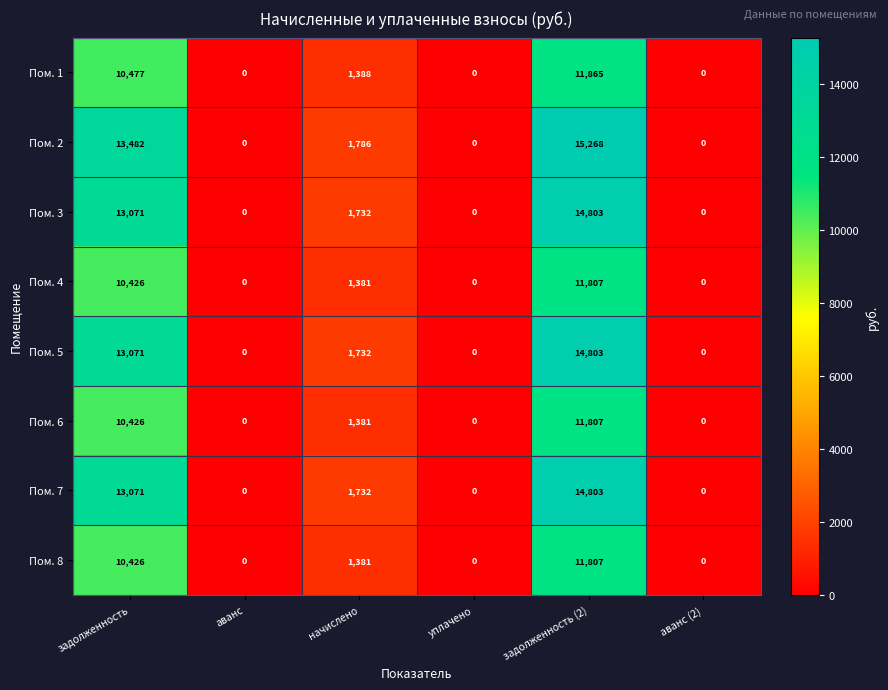

At how many categories does at least one series exceed 11970?

2